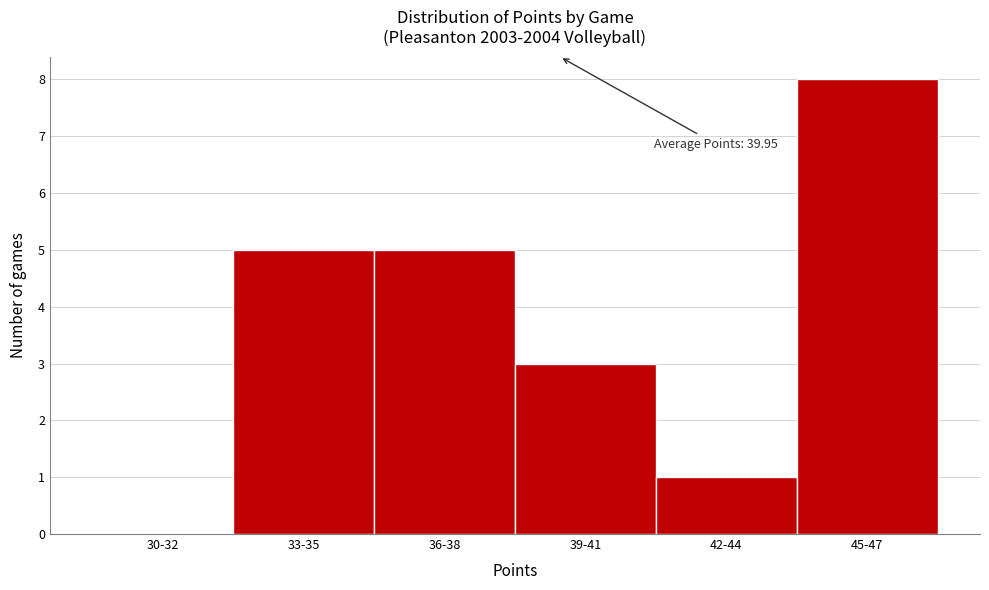

Reading left to right, extract all data points from this chart.

30-32=0	33-35=5	36-38=5	39-41=3	42-44=1	45-47=8